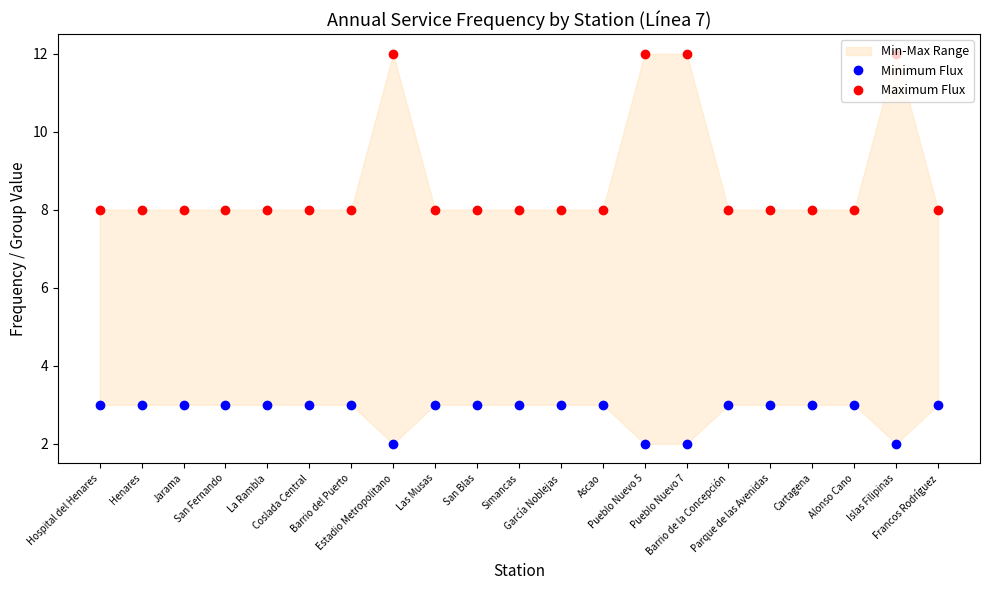

What is the approximate value of Minimum Flux at Francos Rodríguez?

3